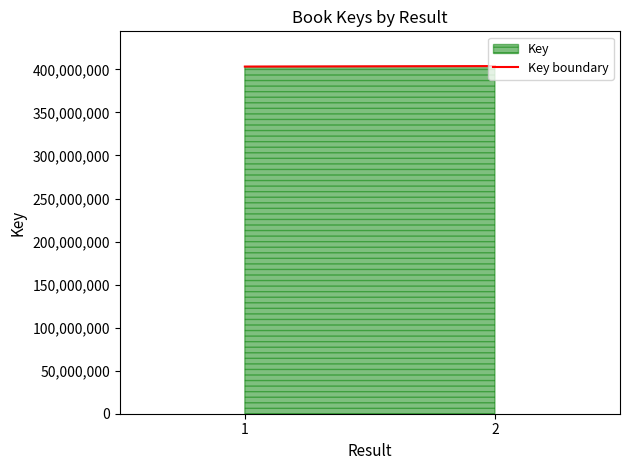

True or false: the data shows 238520827 at 1.

False